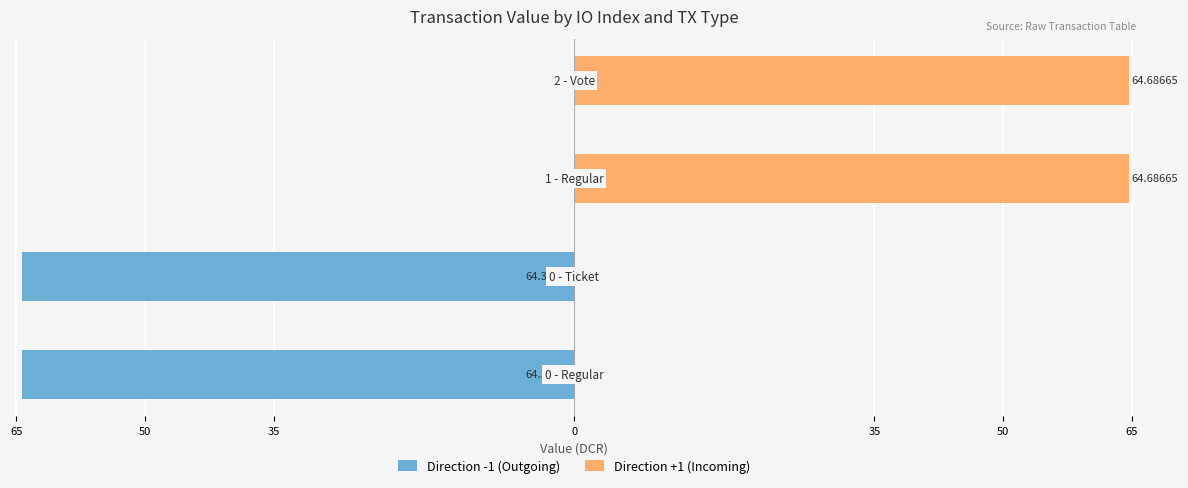

Is it true that Direction -1 (Outgoing) equals 22.8 at 35?

False